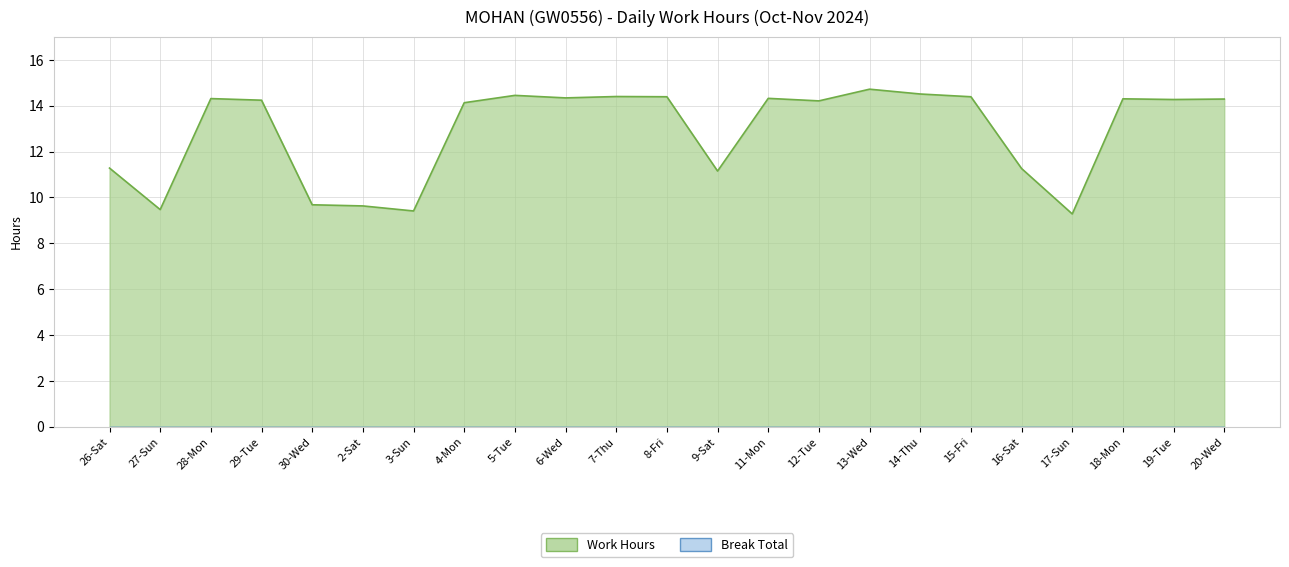

What is the difference between the second highest and minimum values?

5.2